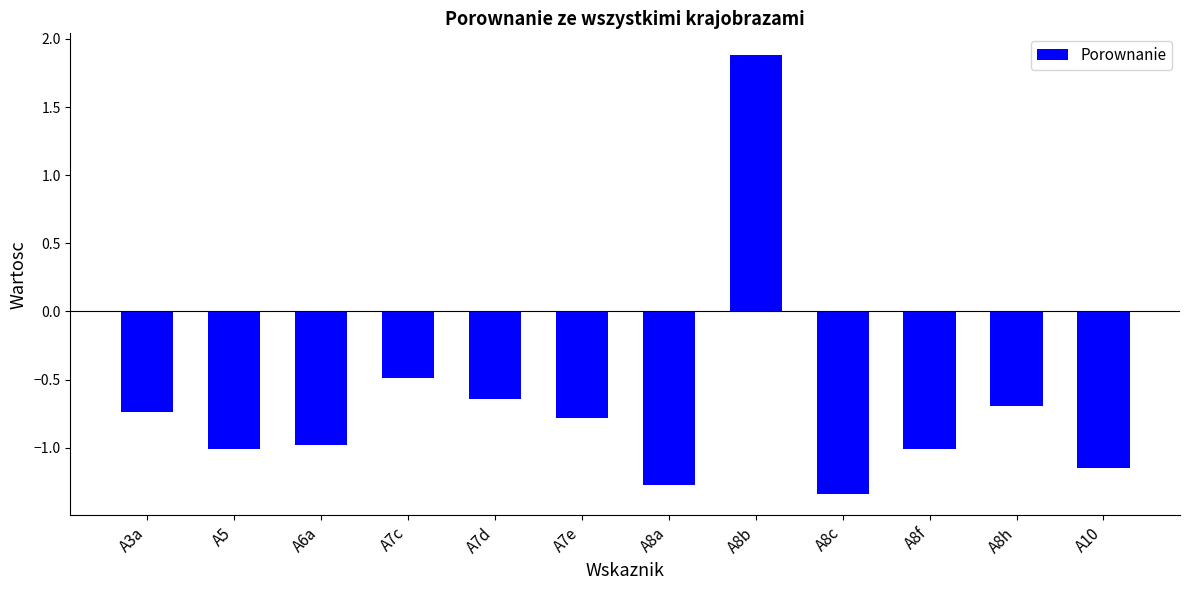

True or false: the data shows -0.5 at A7e.

False